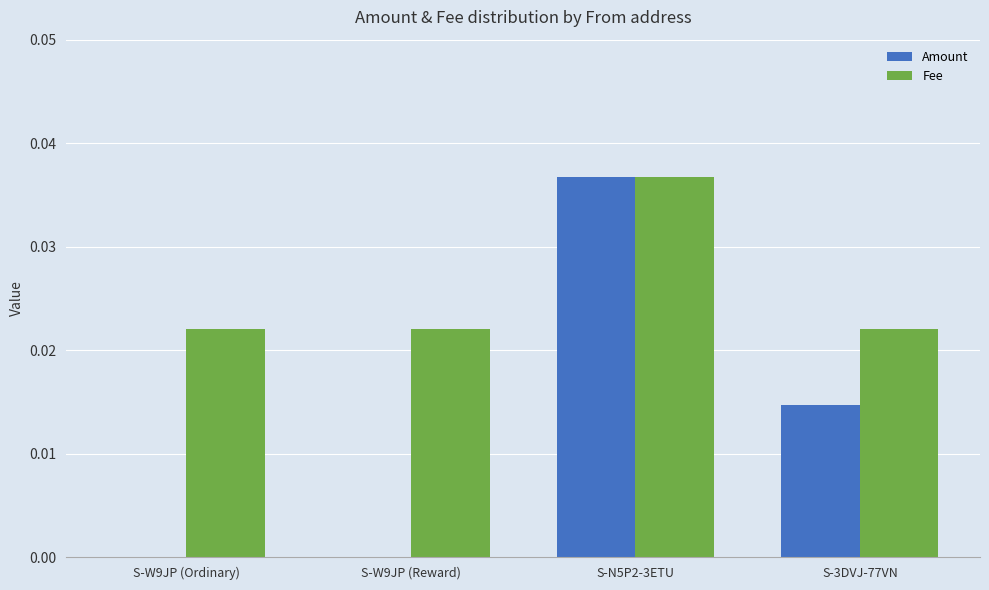

Which category has the highest value across all series?

S-N5P2-3ETU